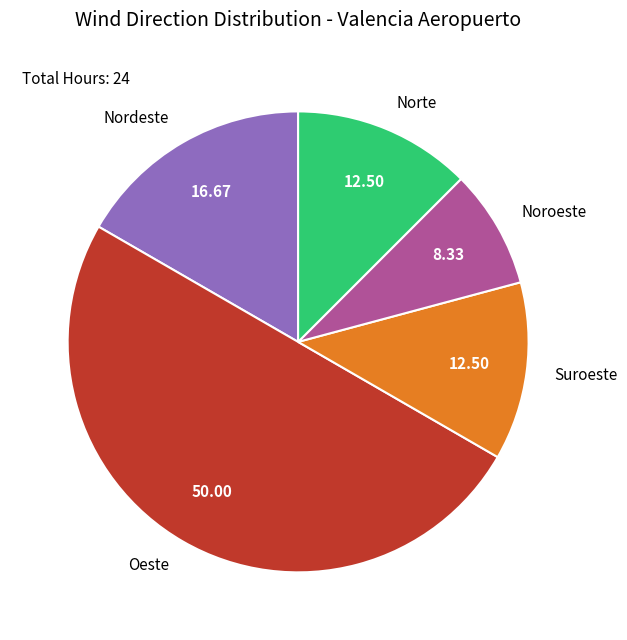

Does Suroeste account for over 50% of the chart?

No